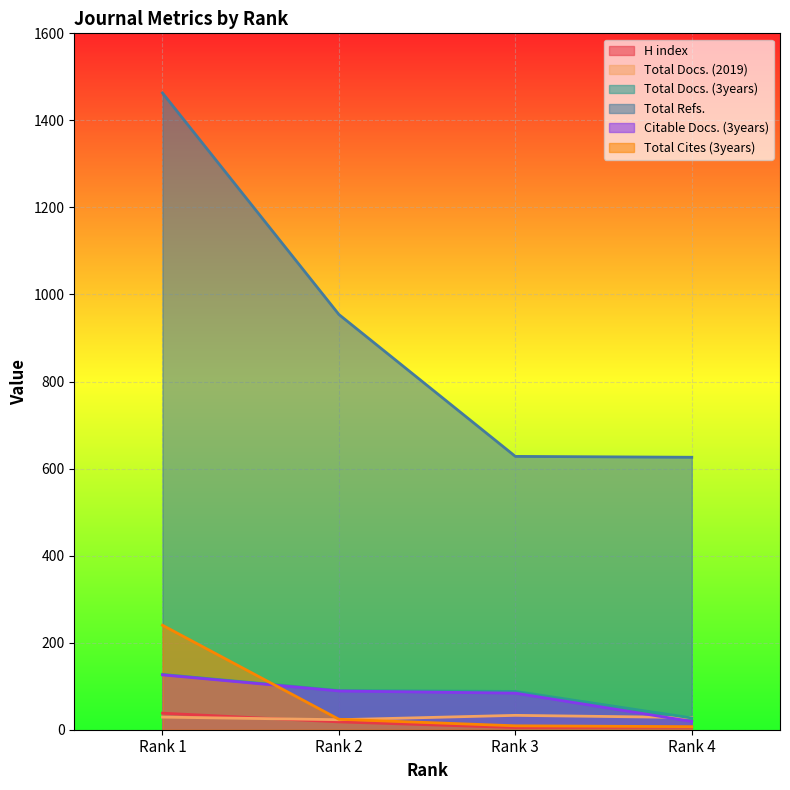

What is the minimum value for H index?

5